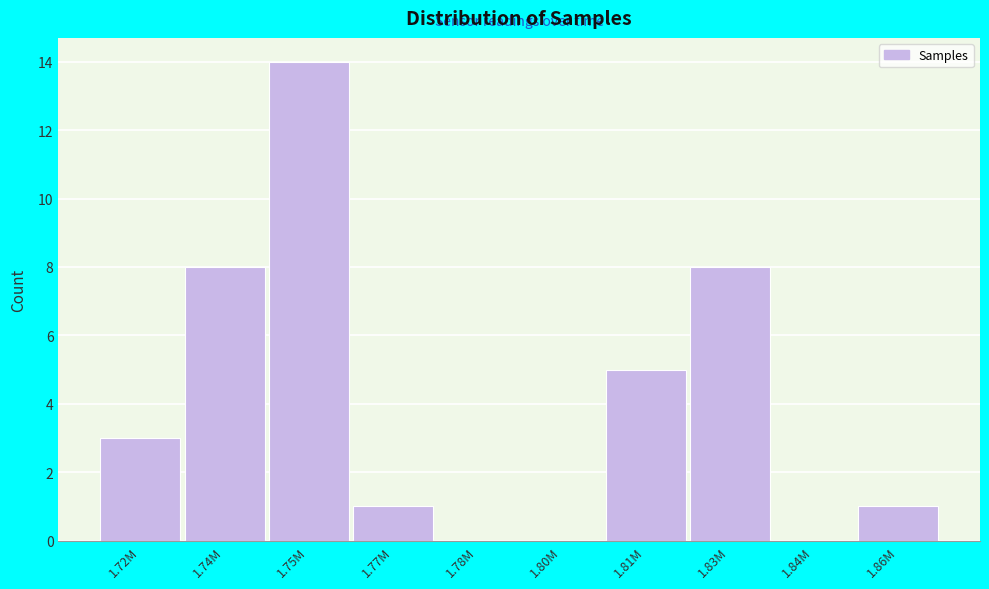

Reading left to right, extract all data points from this chart.

1.72M=3	1.74M=8	1.75M=14	1.77M=1	1.78M=0	1.80M=0	1.81M=5	1.83M=8	1.84M=0	1.86M=1